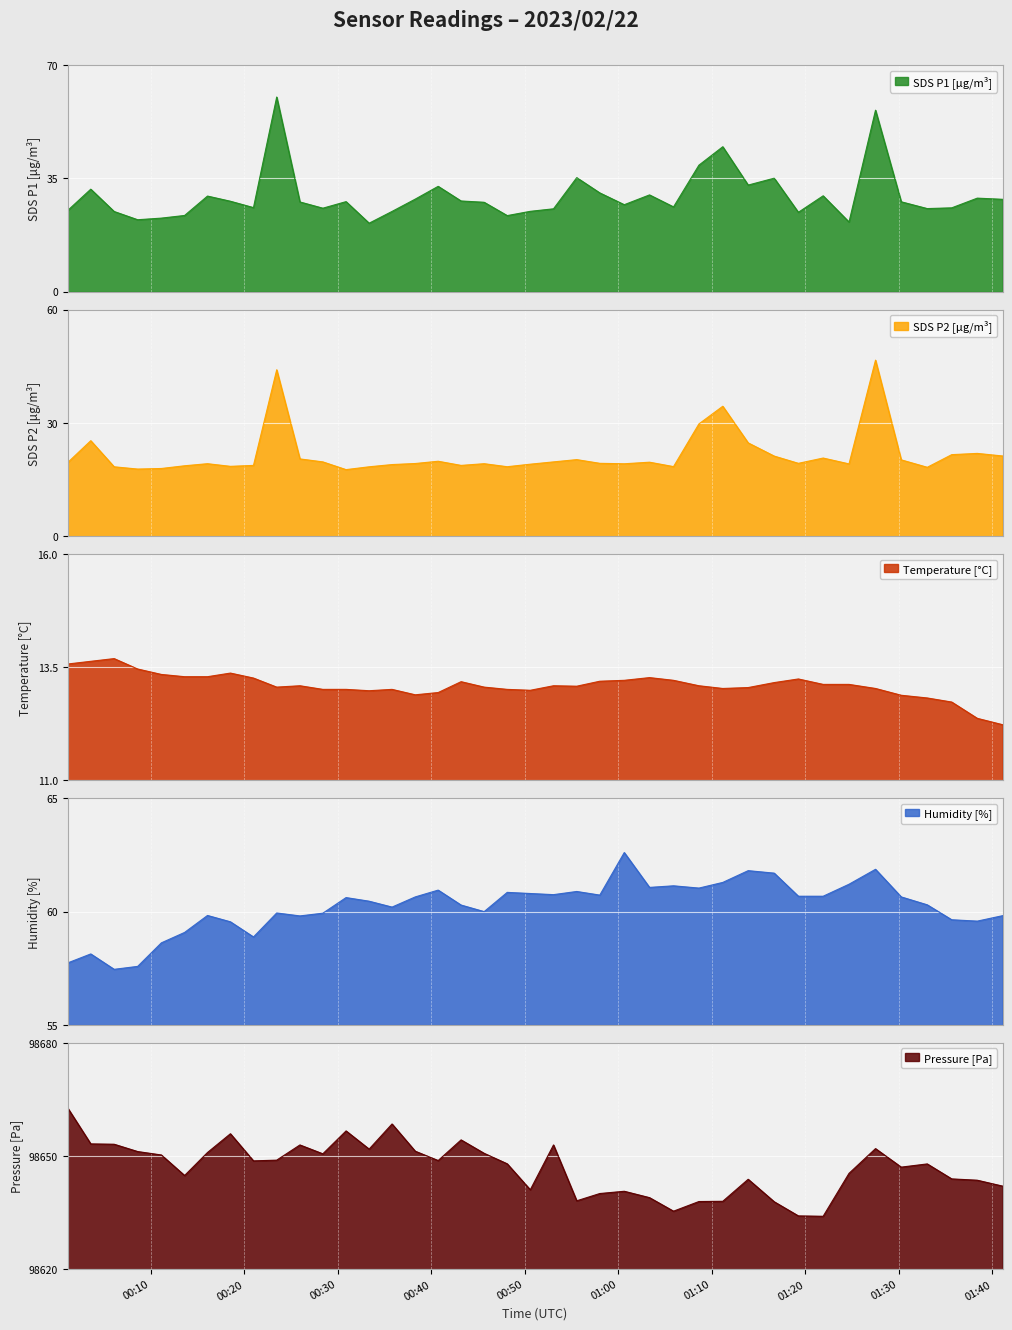

Rank the series at 00:50 from lowest to highest value.

BME280_temperature, SDS_P2, SDS_P1, BME280_humidity, BME280_pressure